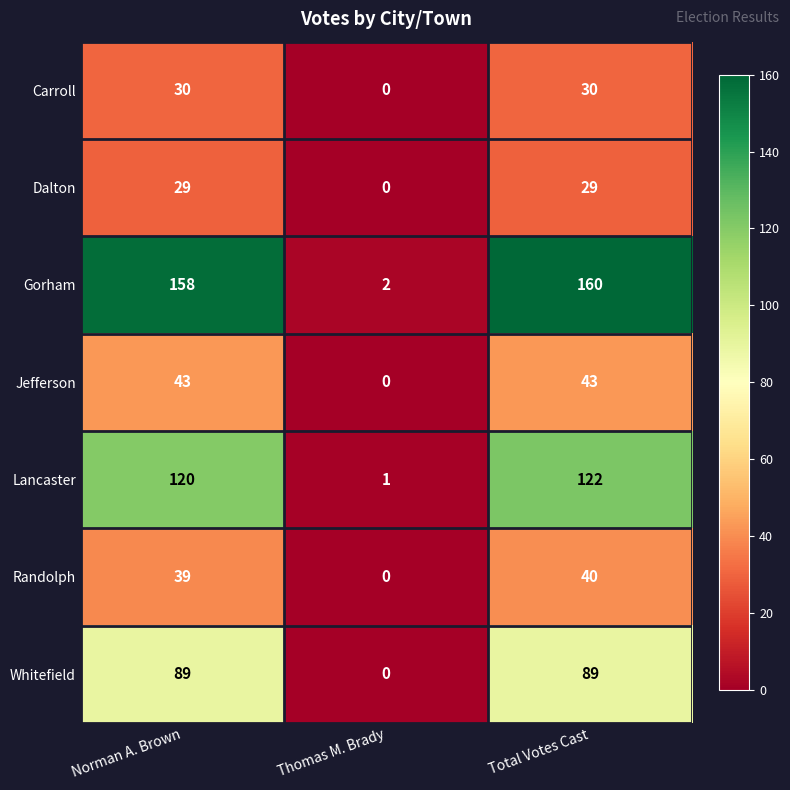

What is the average value of the Dalton series?

19